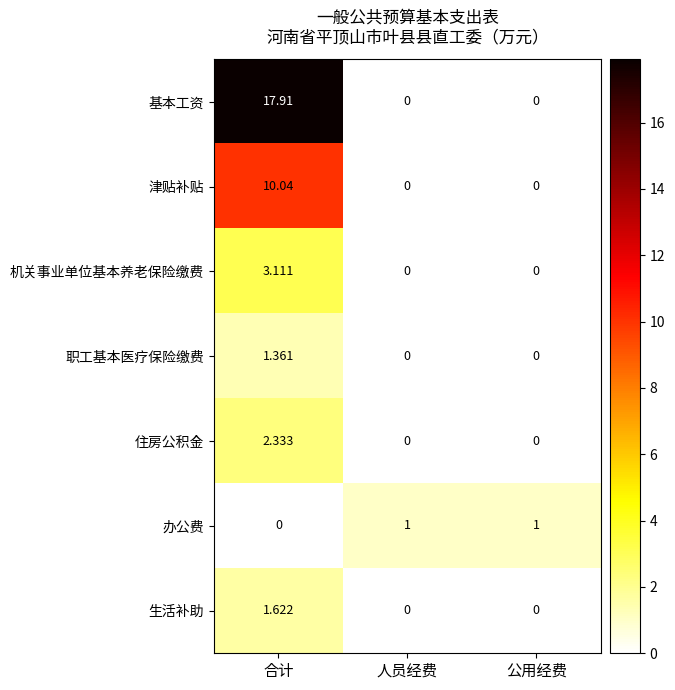

Between 合计 and 公用经费, which series saw the biggest shift?

基本工资